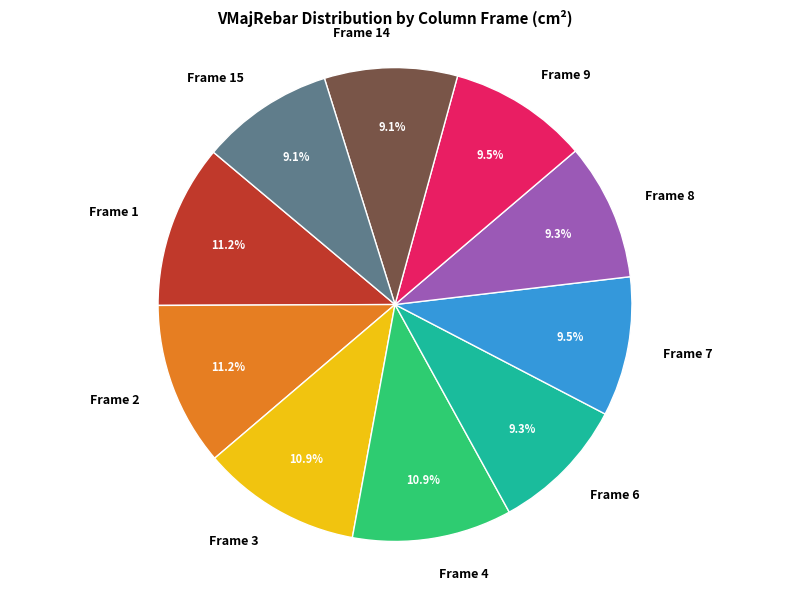

Count the number of slices in the pie.

10